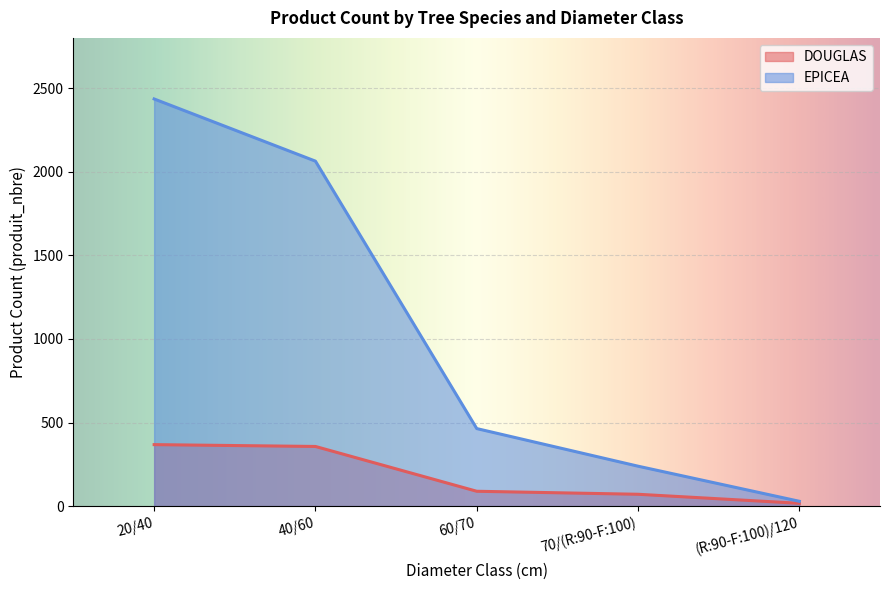

How many data points in EPICEA are less than 464?

2